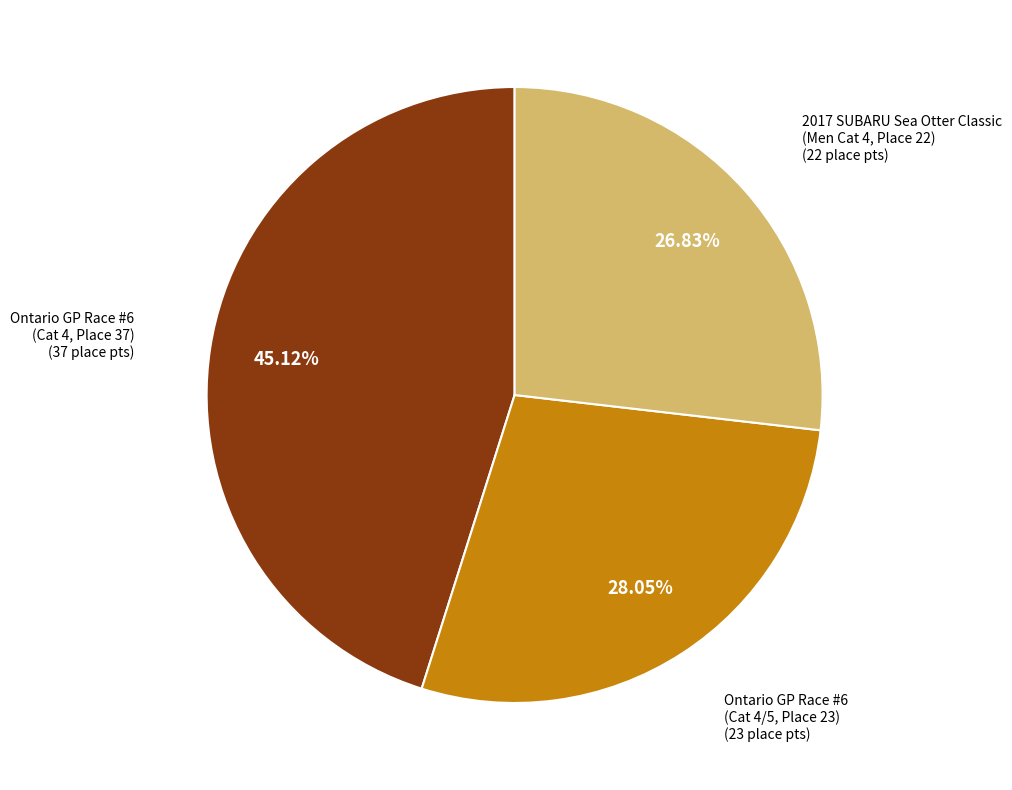

Does any single category account for the majority?

No